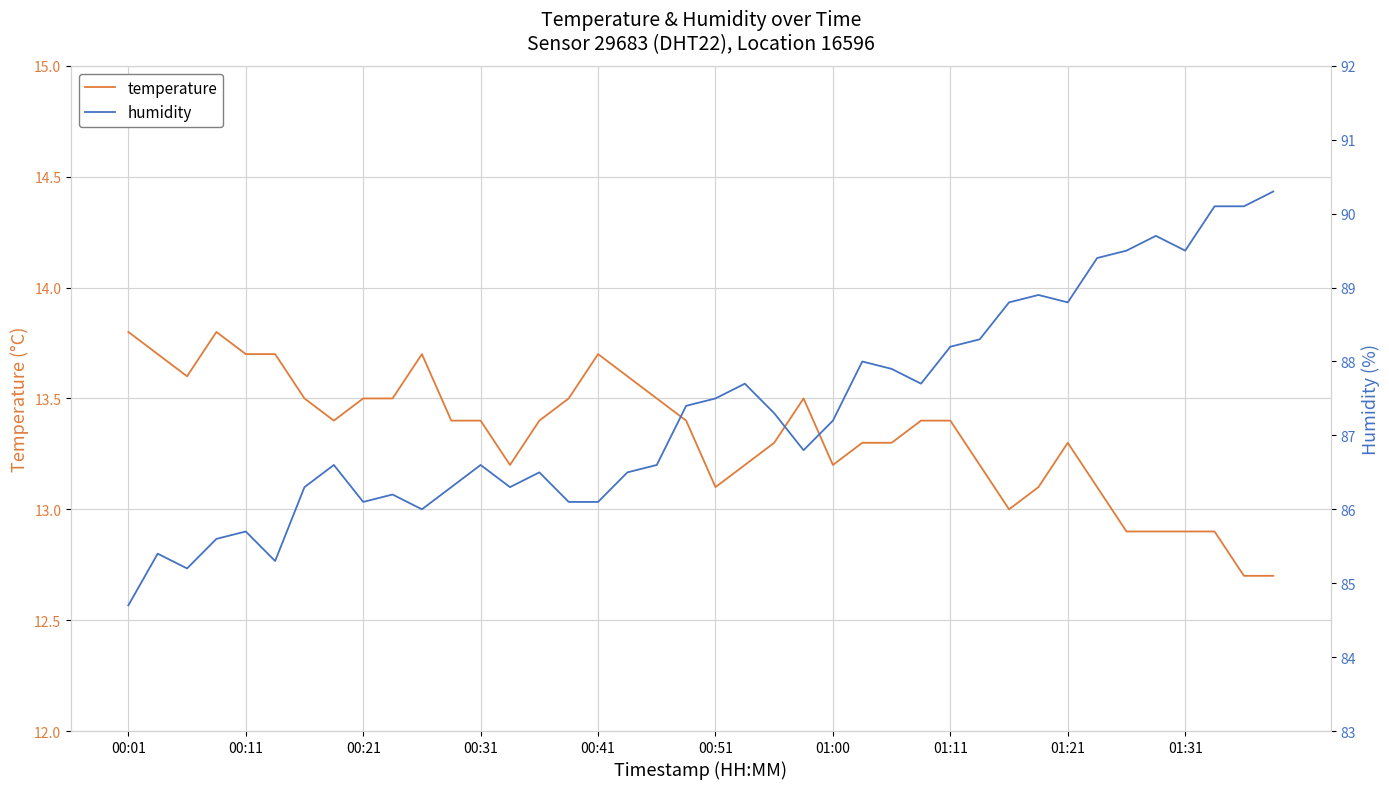

Which series has the largest total across all categories?

humidity